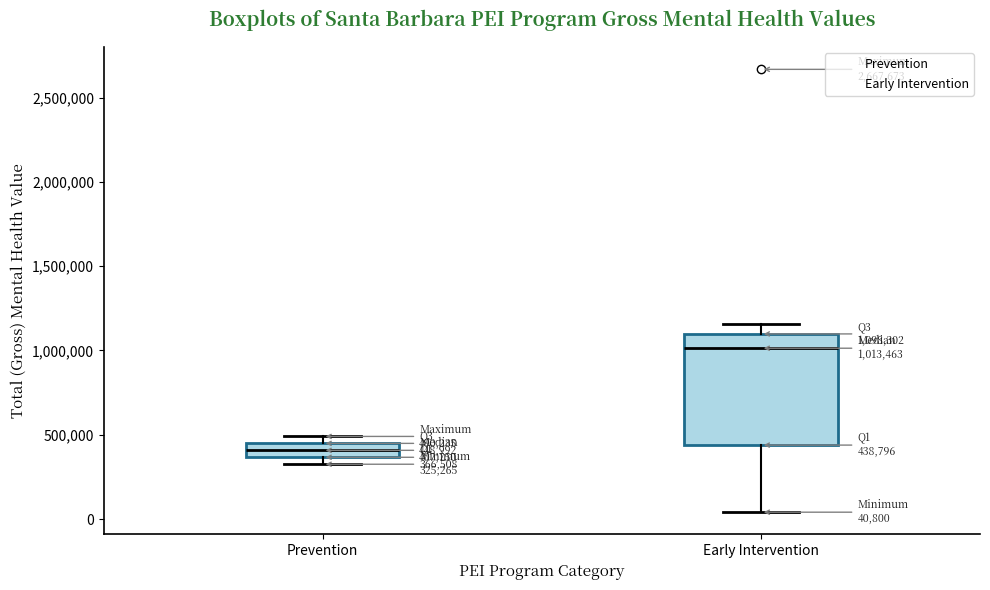

Which box is the tallest, from its lower edge to its upper edge?

Early Intervention